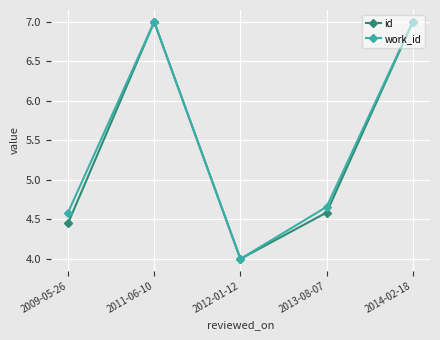

Where is the first local minimum for work_id?

2012-01-12